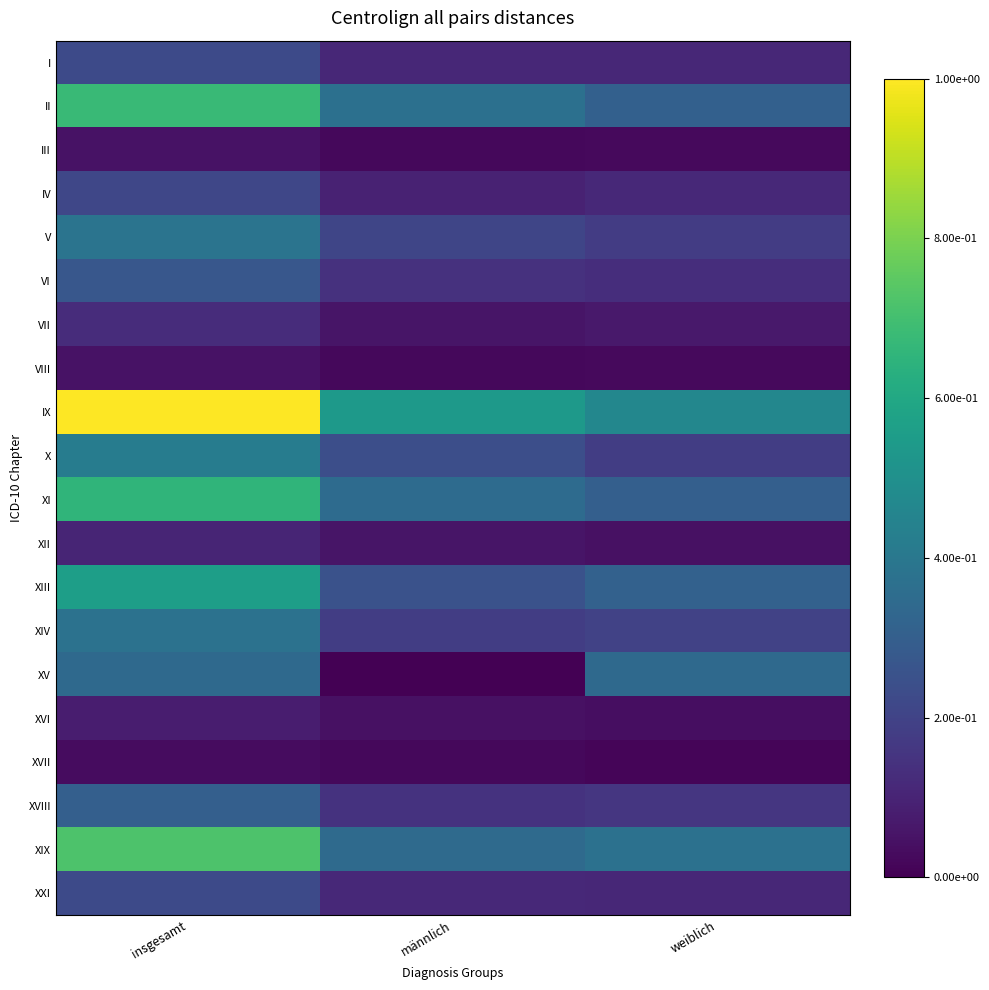

Which label corresponds to the smallest value in the chart?

männlich